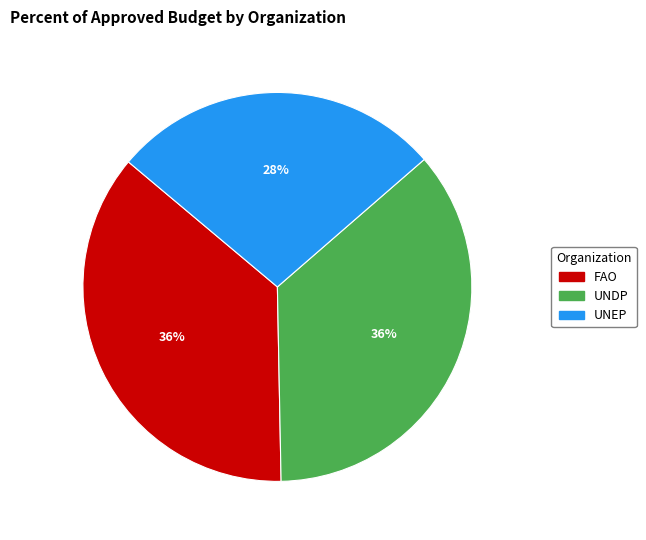

Is it true that FAO is 30% of the pie?

False